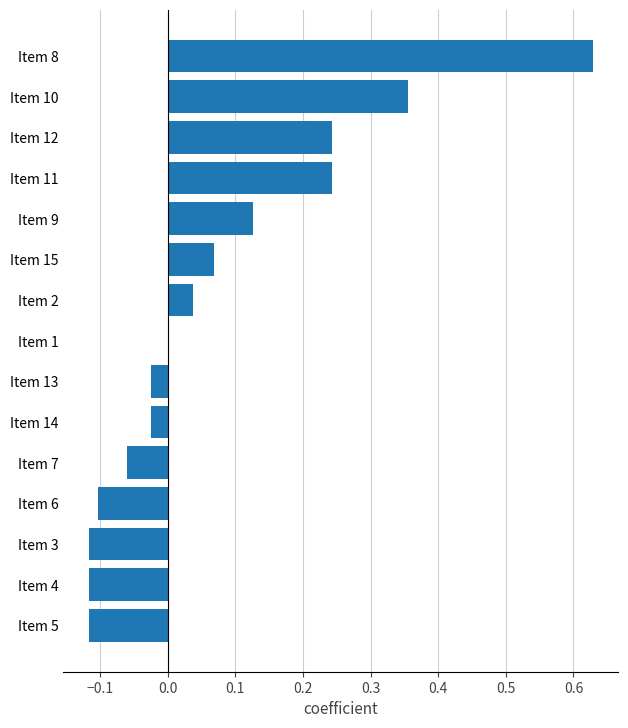

How many distinct data groups are displayed?

1